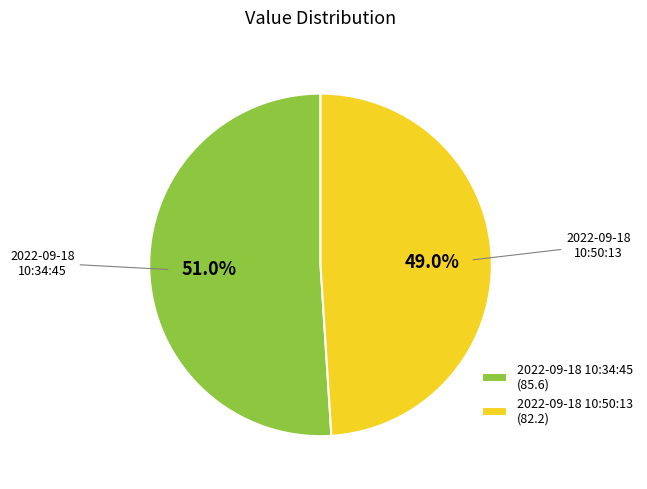

Which slice represents more than half of the pie?

2022-09-18 10:34:45 (85.6)